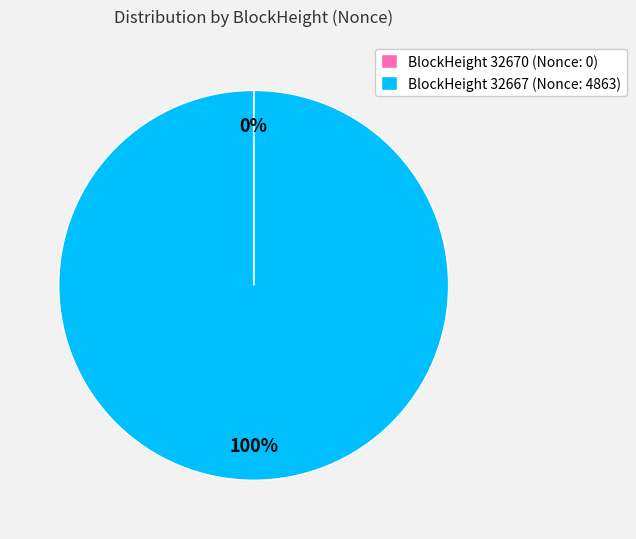

True or false: BlockHeight 32667 (Nonce: 4863) accounts for 100% of the total.

True